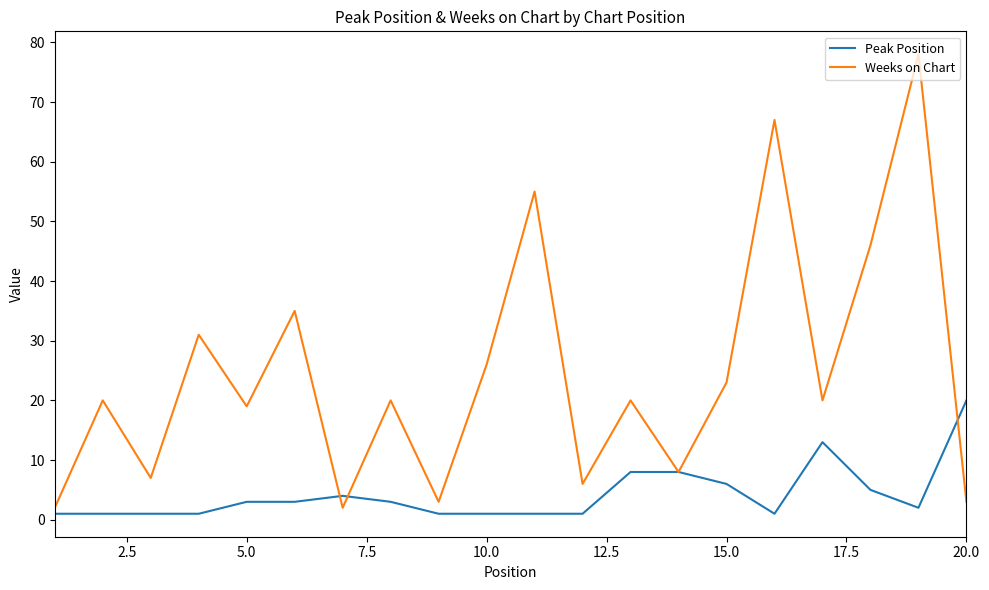

What is the greatest value displayed?

78